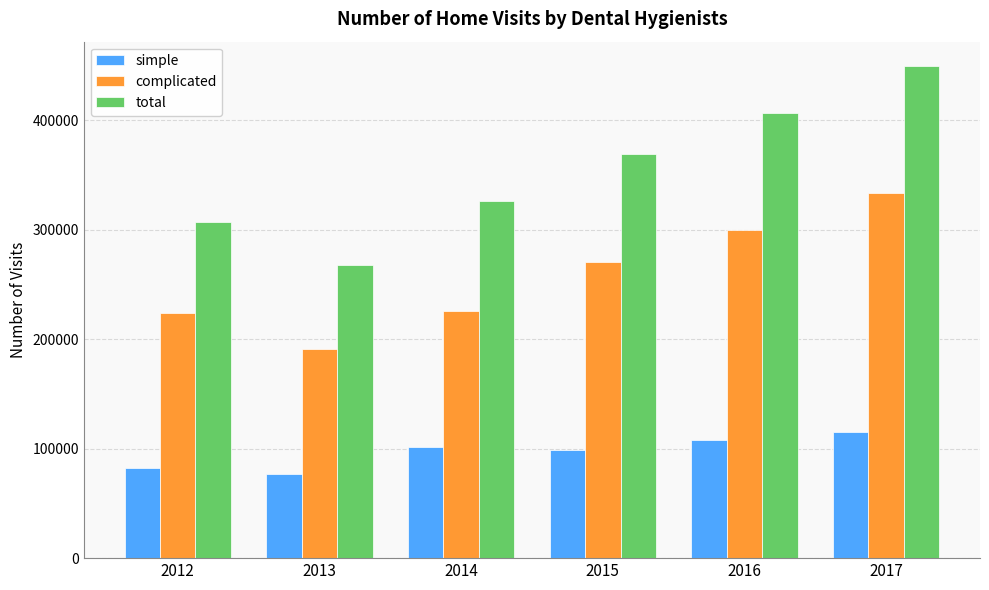

Which category has the highest value in the total series?

2017